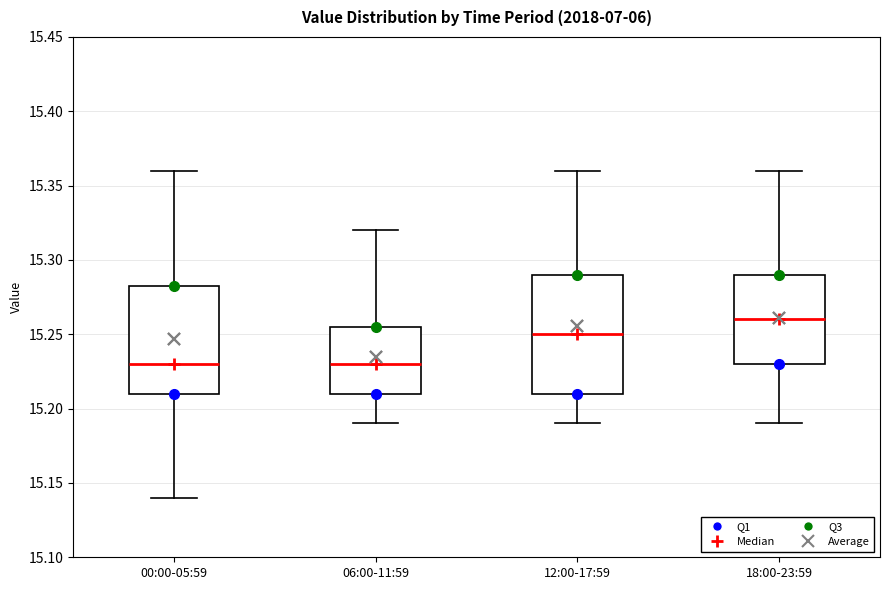

Where is the lower edge of the box for 00:00-05:59 on the y-axis? The values are not printed on the chart, so give them approximately, as read against the axis.

15.210